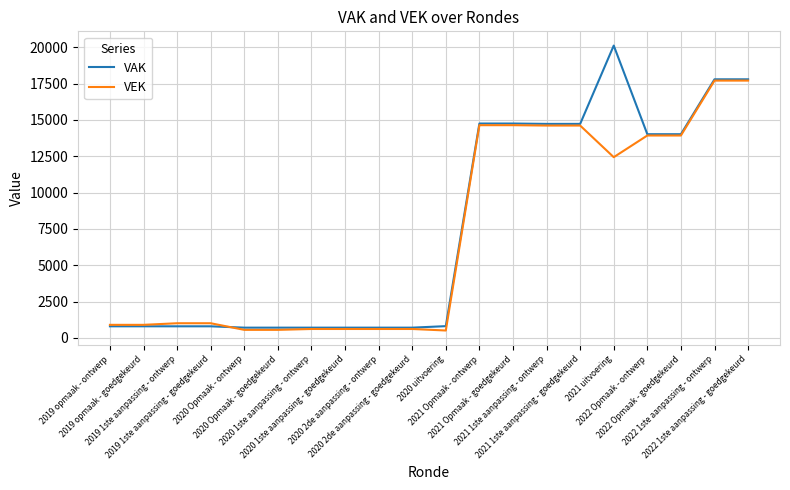

List the series in order of their overall mean, lowest first.

VEK, VAK